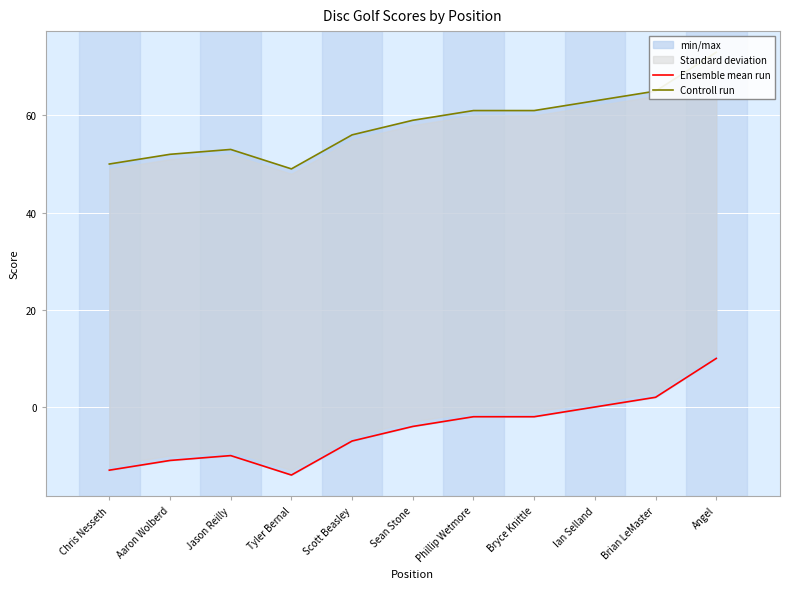

What is the sum of all Controll run values?

642